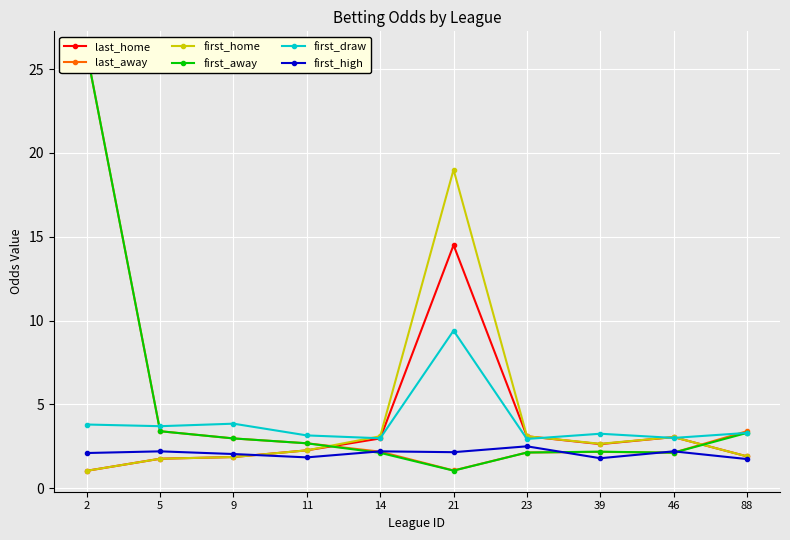

Rank the series at 21 from lowest to highest value.

first_away, last_away, first_high, first_draw, last_home, first_home